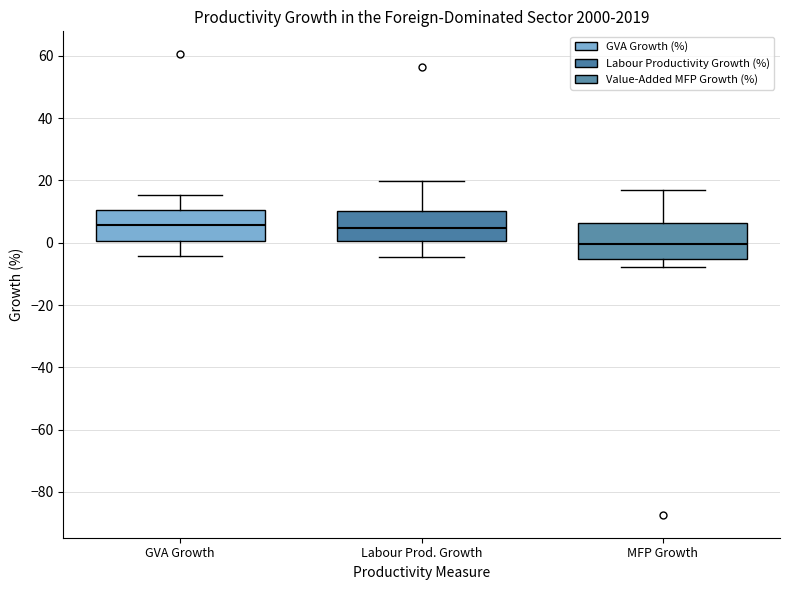

Reading left to right, transcribe this box plot: for each box, give where its median line is, the range the box spans, and where its two whiskers end, as read against the y-axis. The values are not printed on the chart, so give them approximately, as read against the axis.

GVA Growth: median 6, box 0 to 10, whiskers -4 to 16
Labour Prod. Growth: median 4, box 0 to 10, whiskers -4 to 20
MFP Growth: median 0, box -6 to 6, whiskers -8 to 16